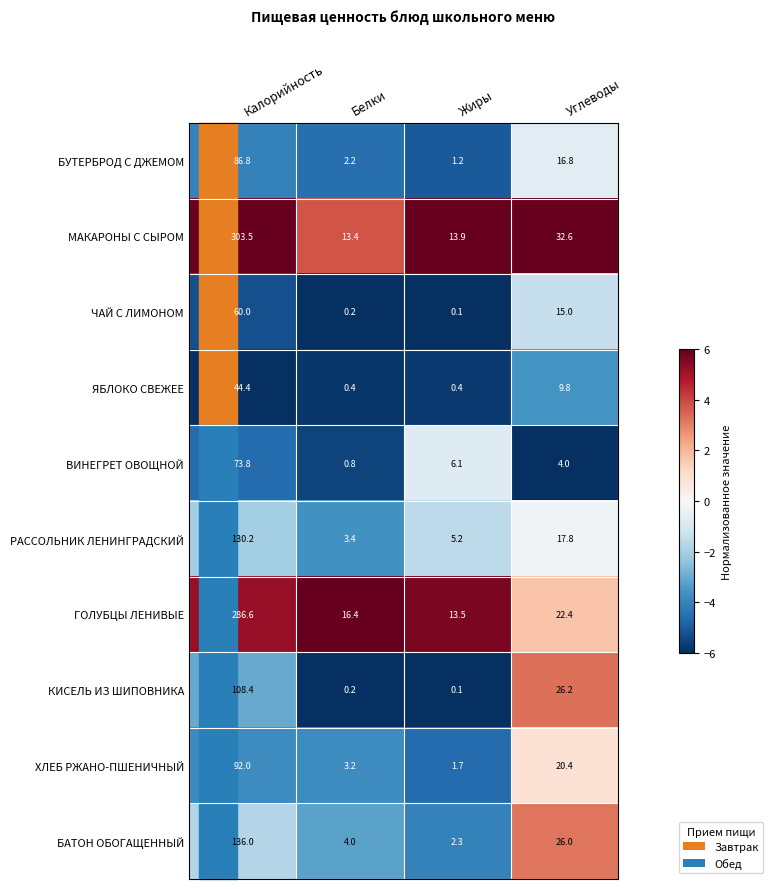

True or false: РАССОЛЬНИК ЛЕНИНГРАДСКИЙ has a value of 1.5 at Жиры.

False